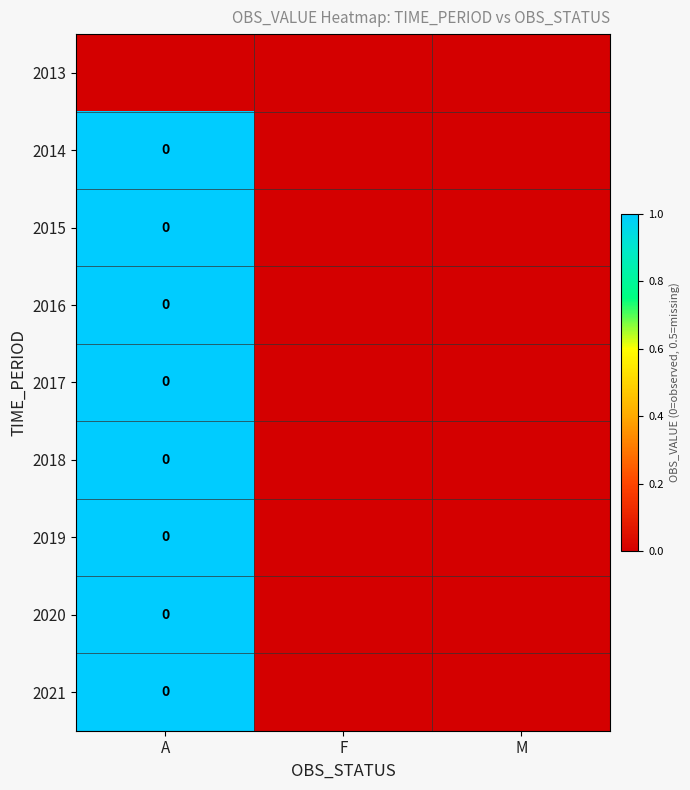

At M, list the series in order from largest to smallest.

2013, 2014, 2015, 2016, 2017, 2018, 2019, 2020, 2021